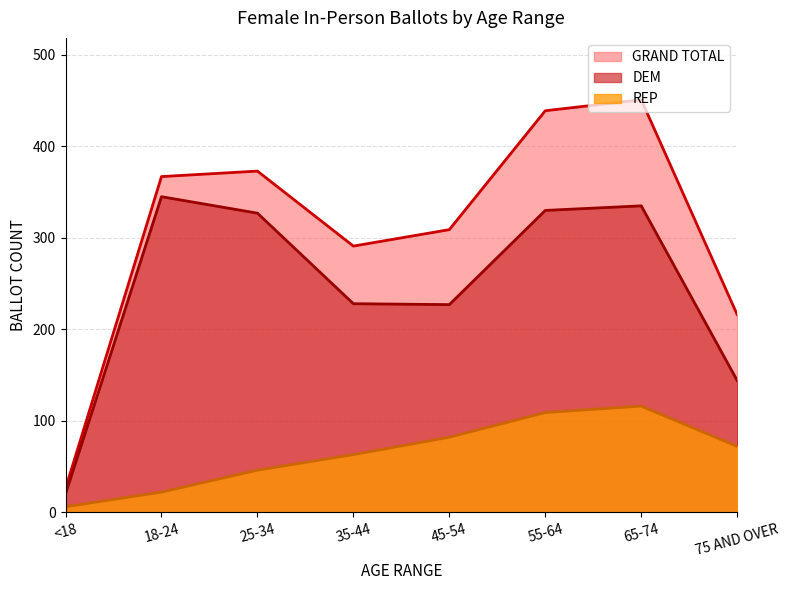

List the labels in order of GRAND TOTAL value, largest first.

65-74, 55-64, 25-34, 18-24, 45-54, 35-44, 75 AND OVER, <18